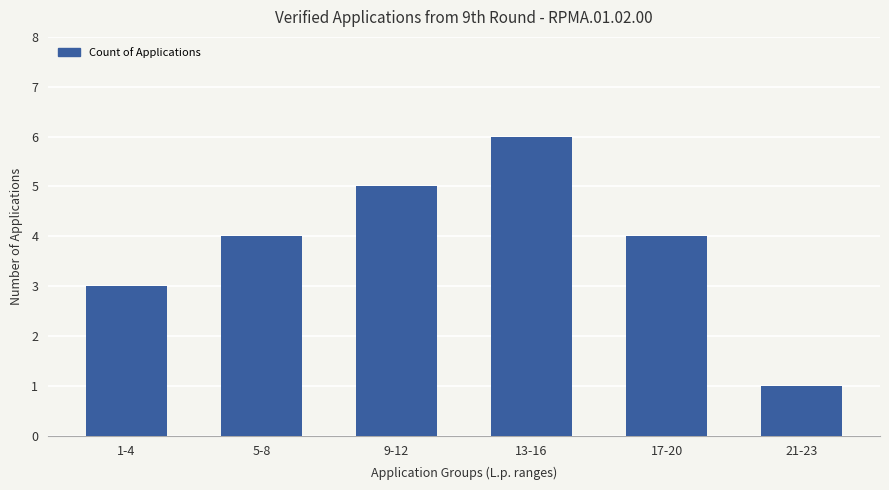

Reading left to right, what are all the values shown in this chart?

1-4=3	5-8=4	9-12=5	13-16=6	17-20=4	21-23=1